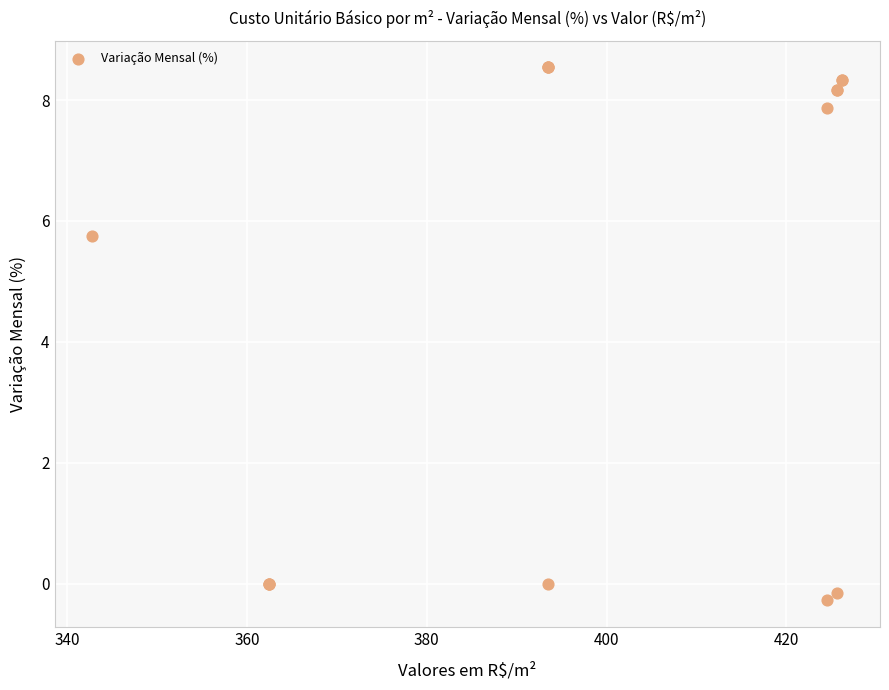

What Y value in the scatter plot is closest to 4?

5.7